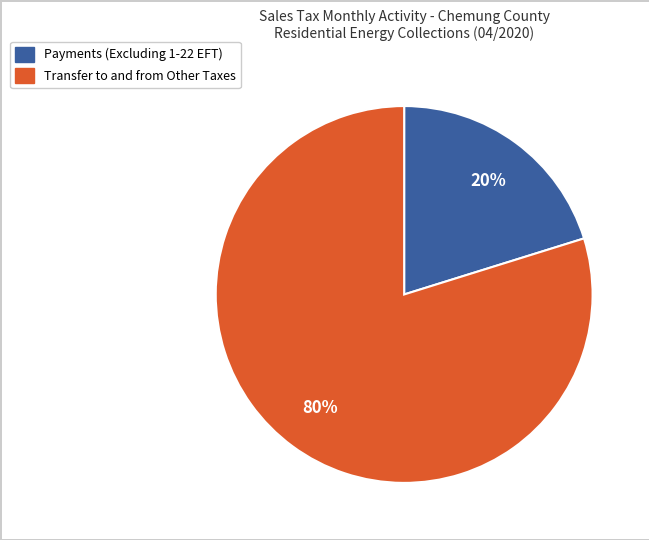

Does any single category account for the majority?

Yes